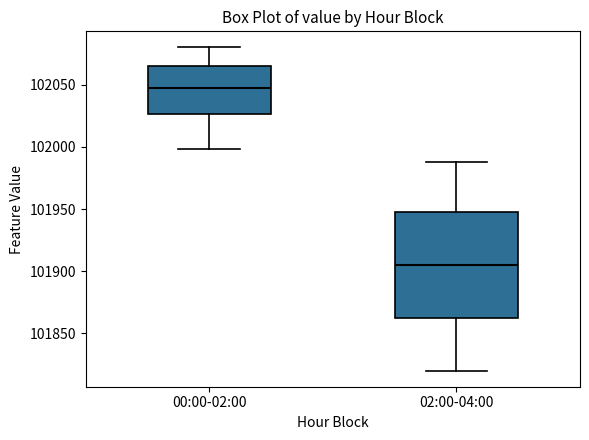

Which box's median line is the lowest?

02:00-04:00